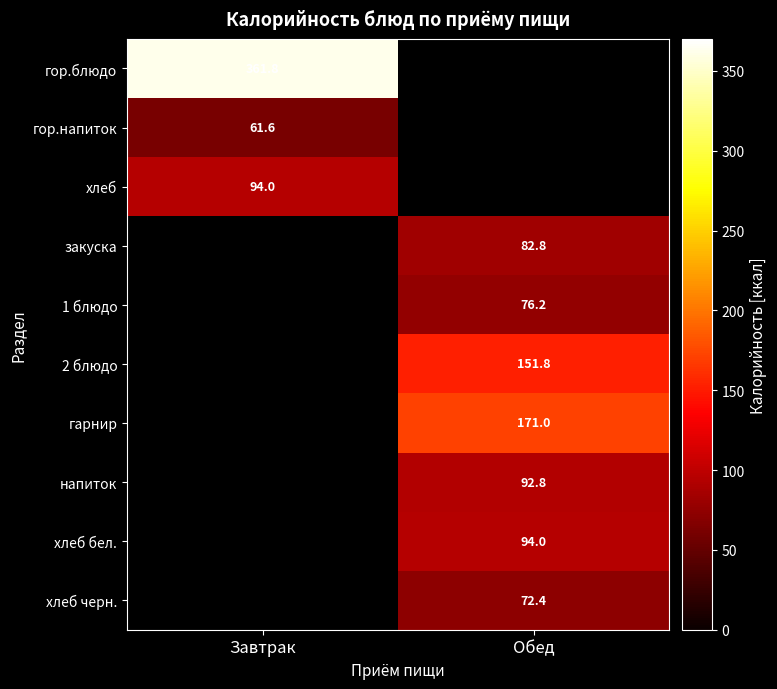

The хлеб бел. series shows 45.3 at Обед. True or false?

False